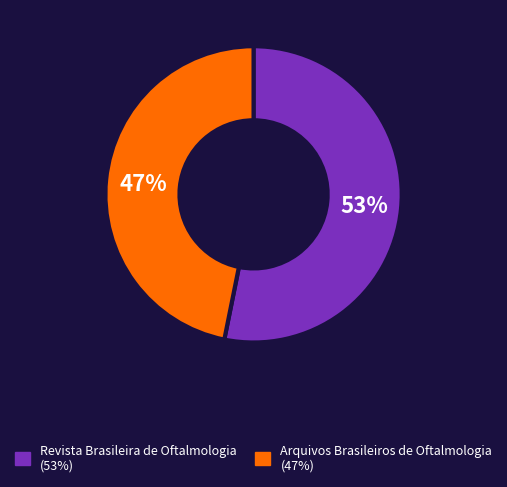

To the nearest percent, what is the difference between the Arquivos Brasileiros de Oftalmologia and Revista Brasileira de Oftalmologia slice percentages?

6%